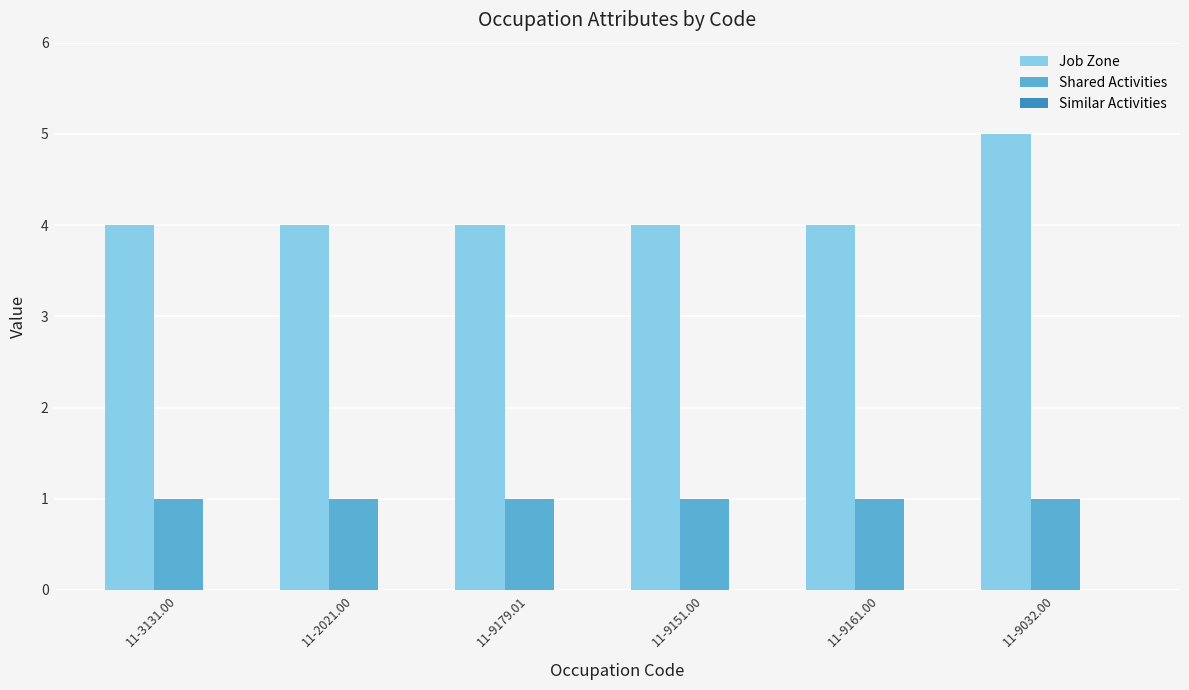

What is the maximum value shown in the chart?

5